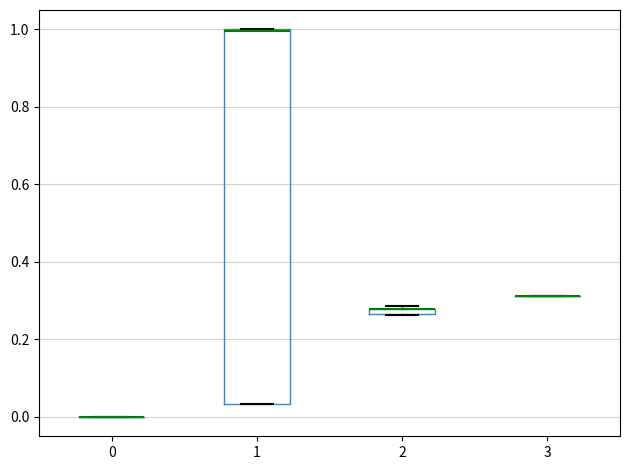

Where is the upper edge of the box at x = 1 on the y-axis? The values are not printed on the chart, so give them approximately, as read against the axis.

1.00